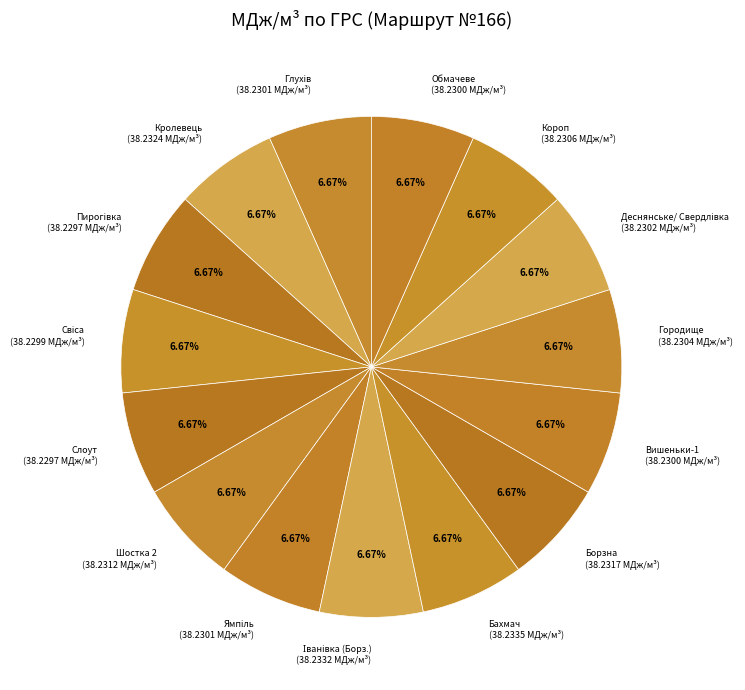

Is Бахмач (38.2335 МДж/м³) the majority of the pie?

No